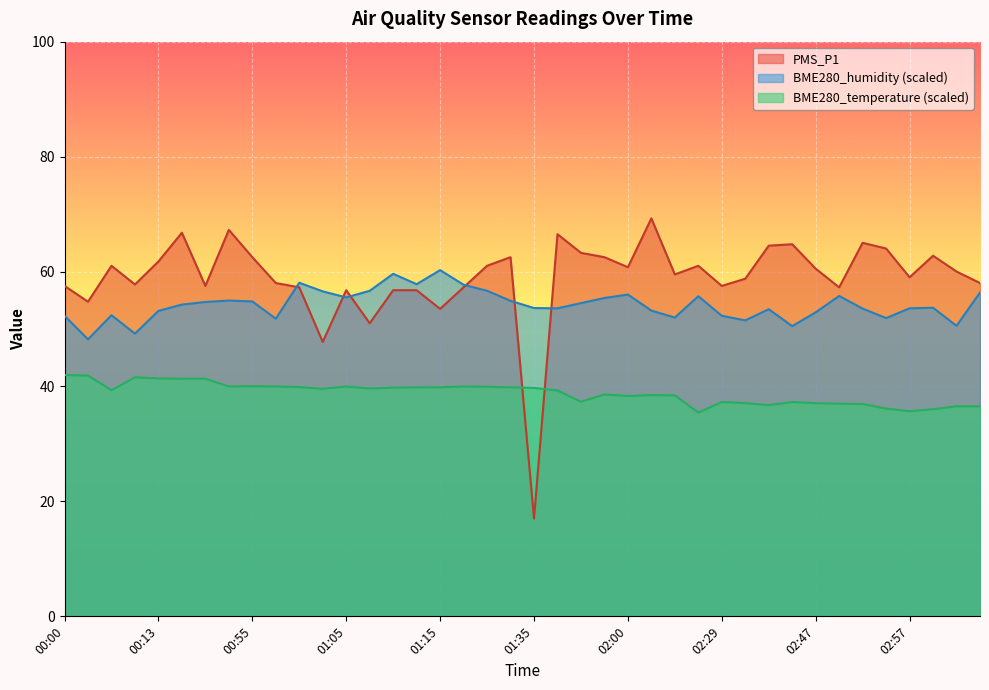

What is the difference between the PMS_P1 values at 02:52 and 01:44?

1.8